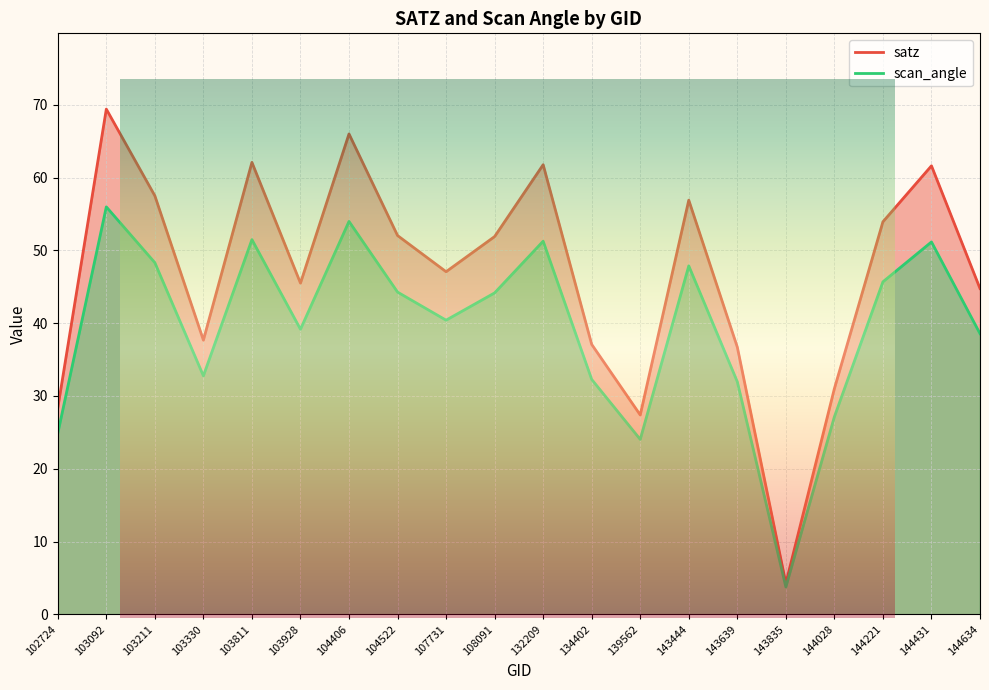

Between 143444 and 102724, which is larger?

143444